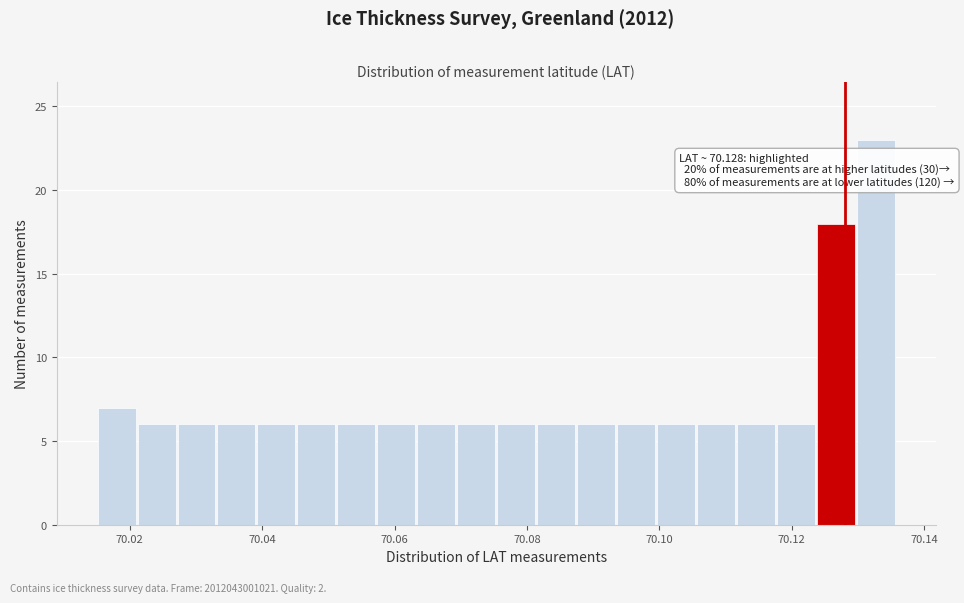

Around what value on the x-axis is the tallest bar? Give the approximate position of its centre, as read against the axis.

70.132